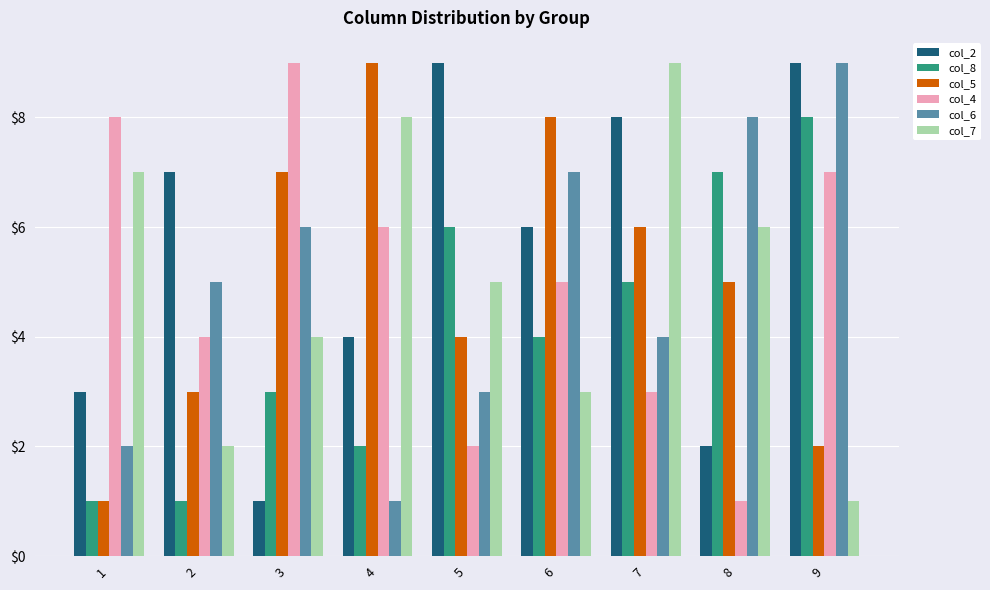

Rank the series at 3 from highest to lowest value.

col_4, col_5, col_6, col_7, col_8, col_2